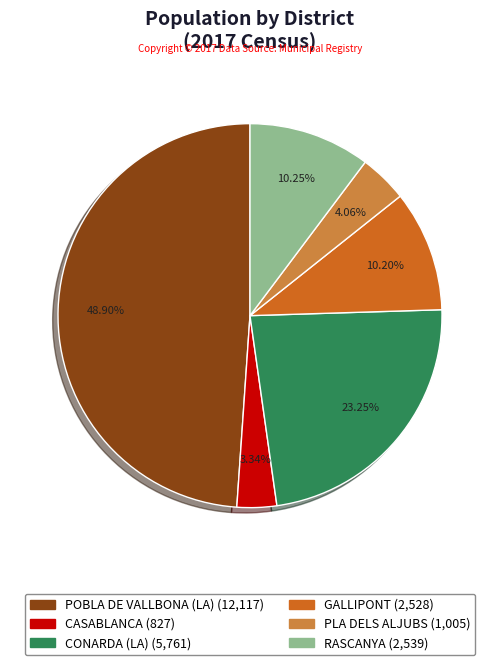

Which category has the biggest portion of the pie?

POBLA DE VALLBONA (LA)